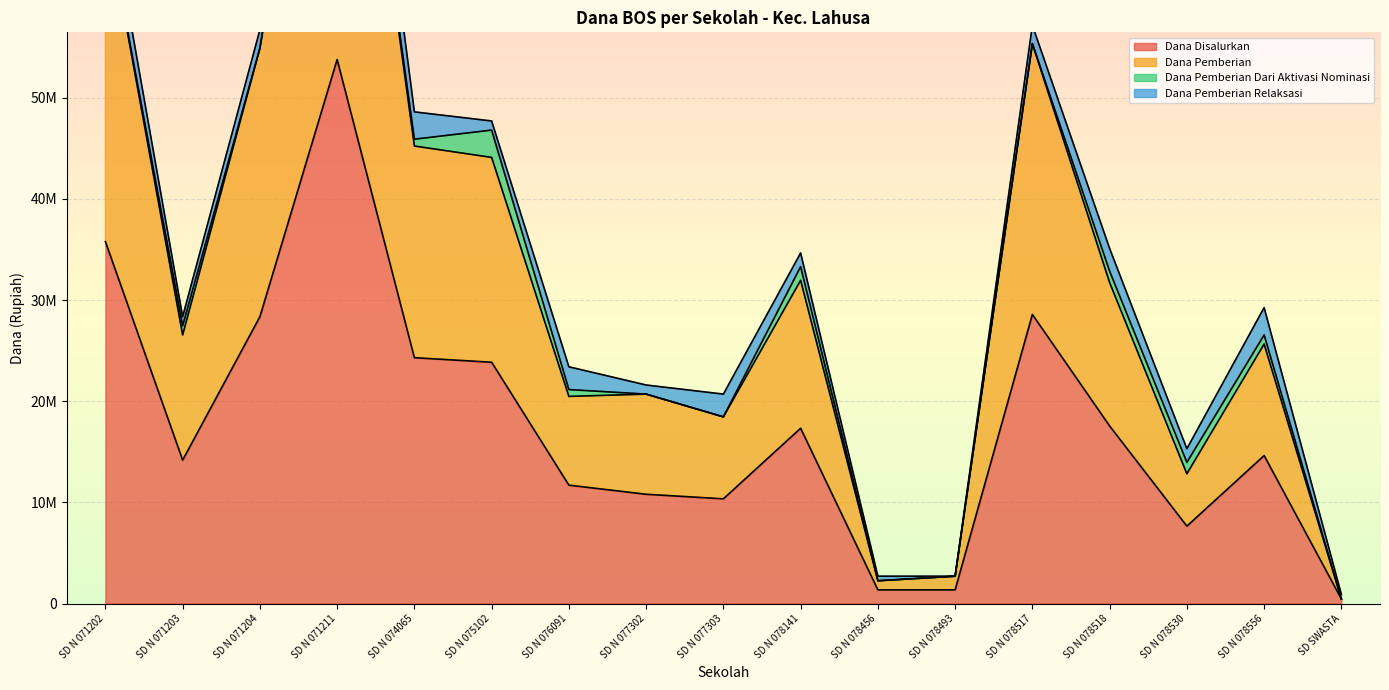

At which category does Dana Disalurkan reach its first local peak?

SD N 071211